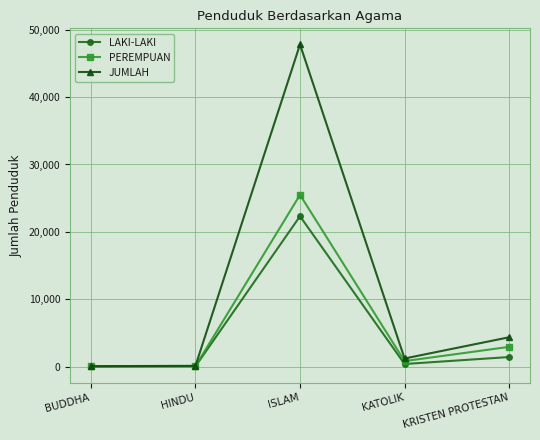

How many interior local peaks does the PEREMPUAN series have?

1